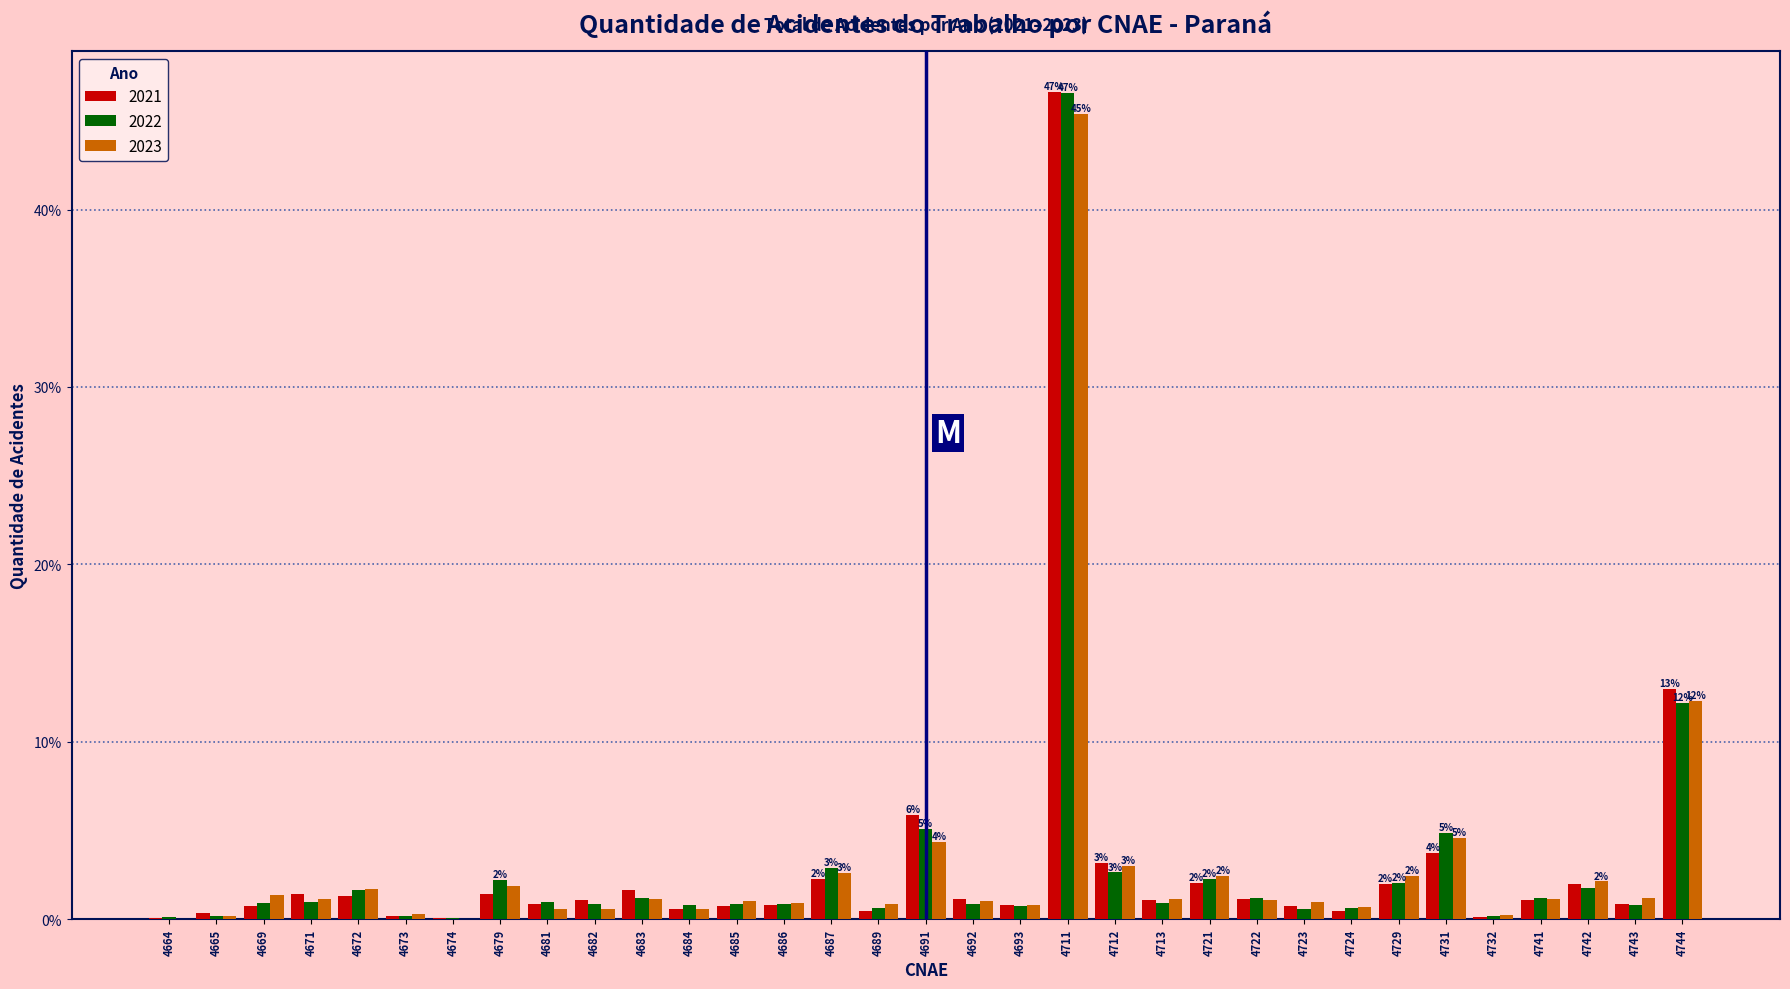

The 2022 series shows 0.2 at 4673. True or false?

True